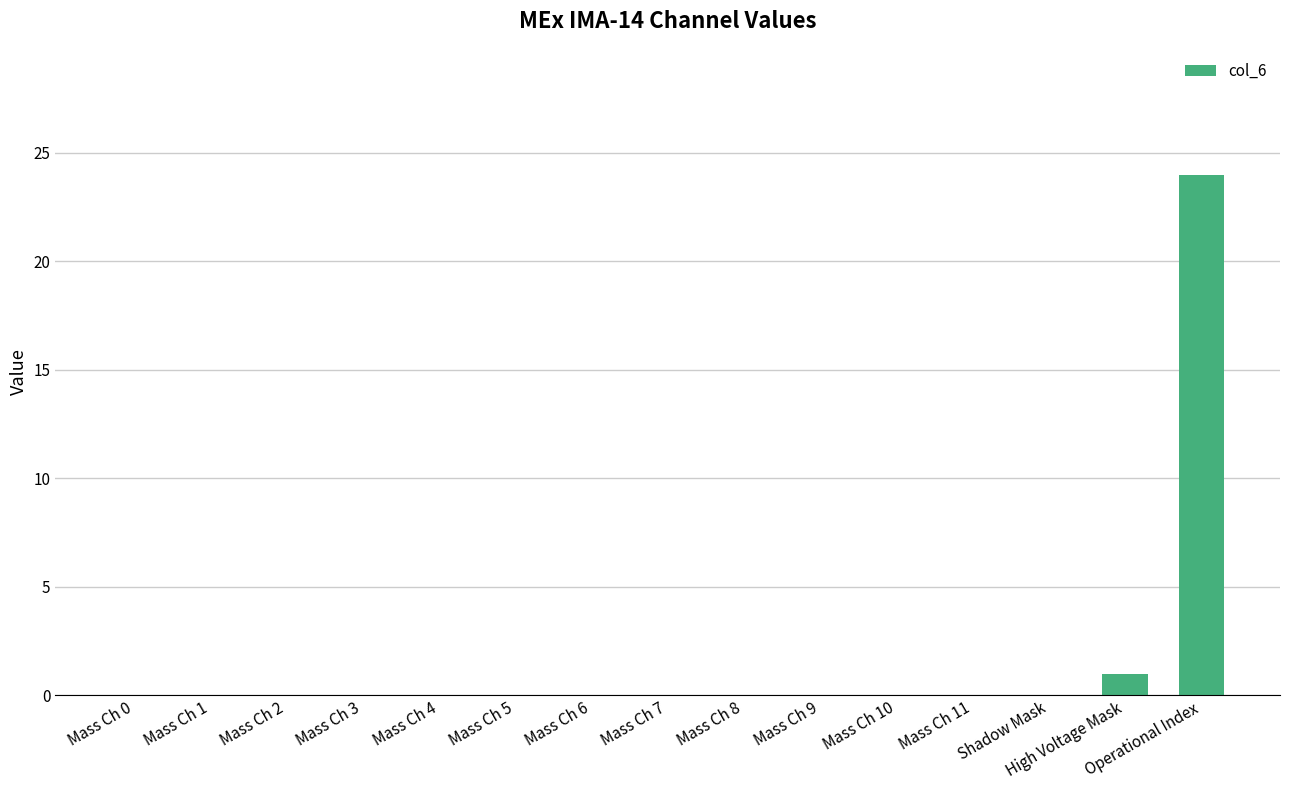

Is it true that the value at Mass Ch 0 is 0?

True